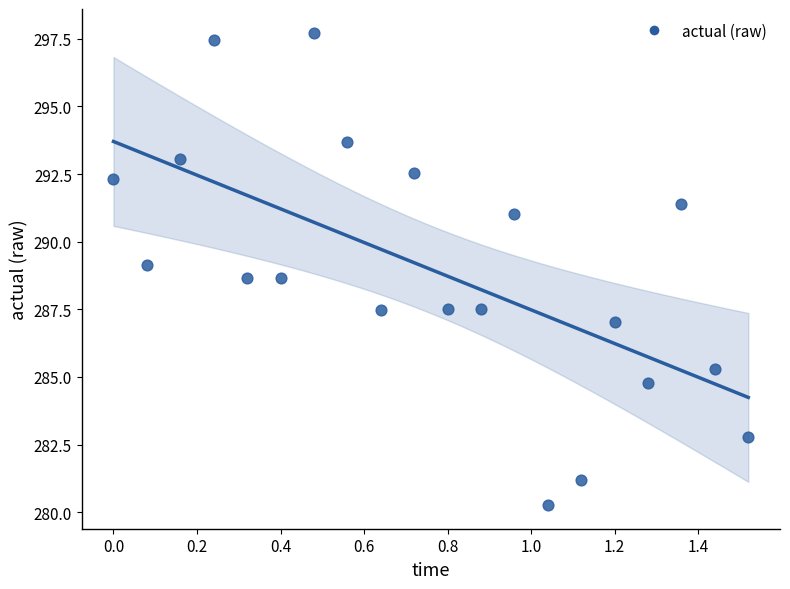

What is the range of Y values (max minus min)?

17.5